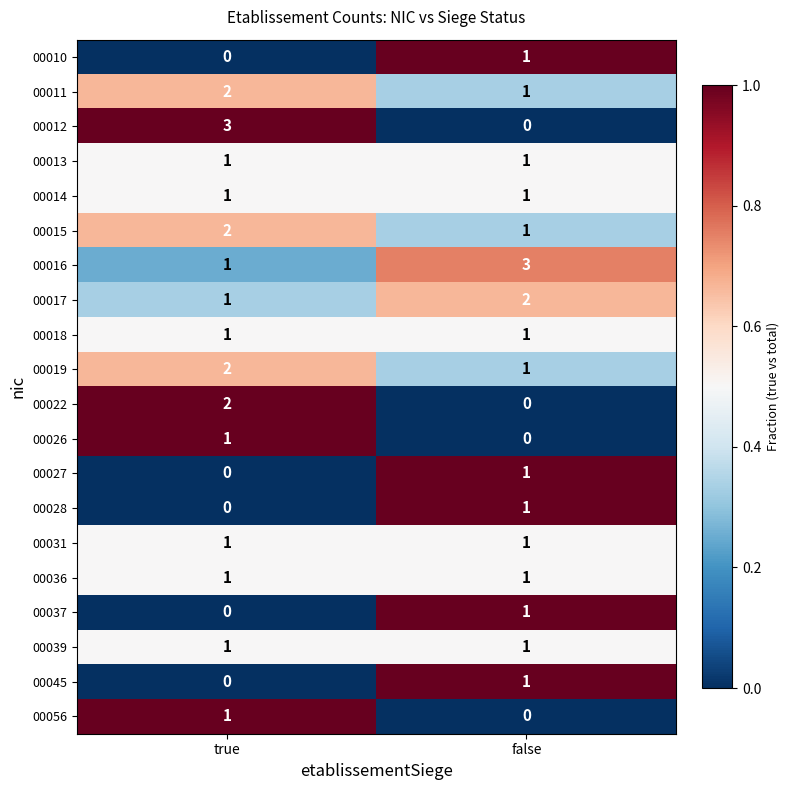

What is the difference between the maximum and minimum values in the 00012 series?

3